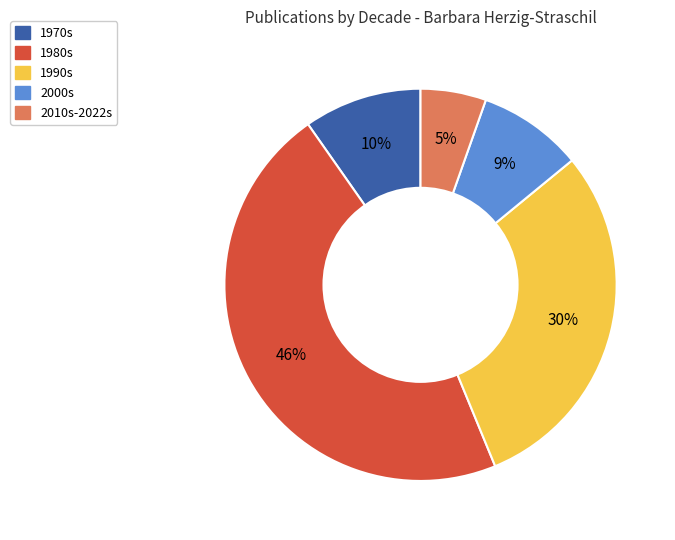

To the nearest percent, what percentage of the pie is 1980s?

46%